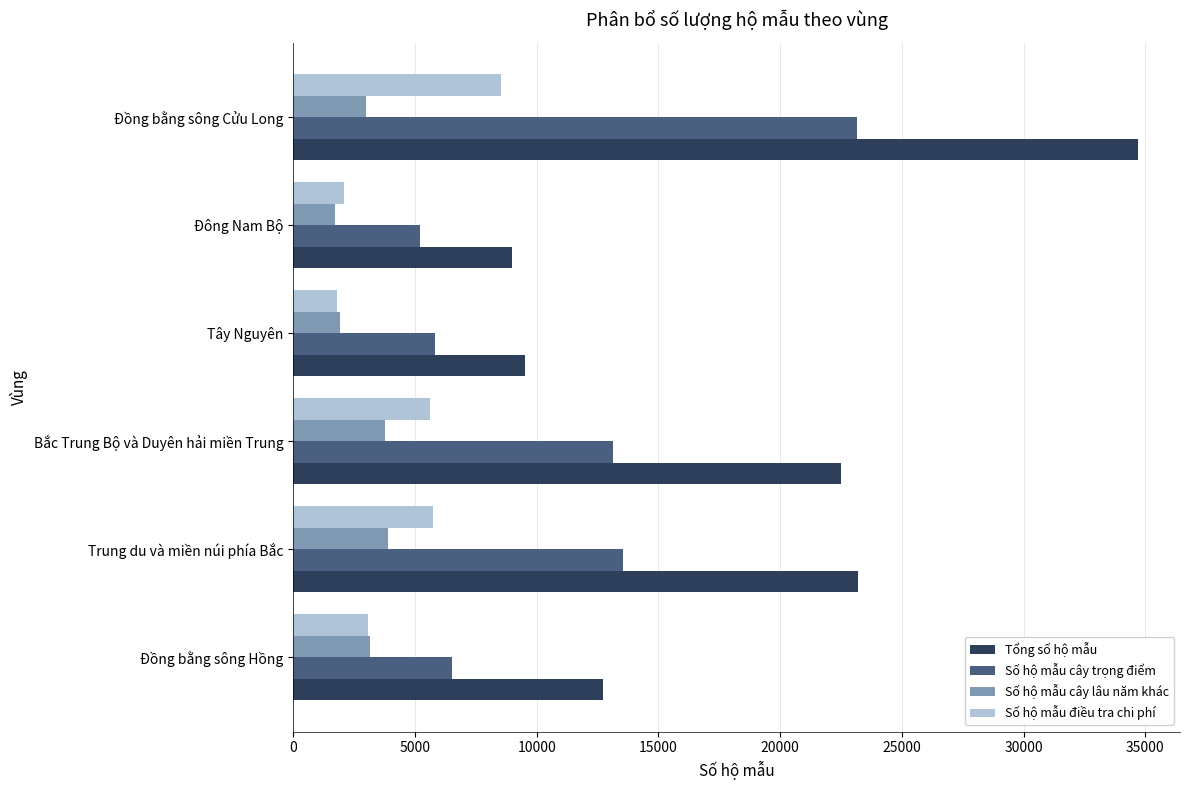

What is the greatest value displayed?

34689